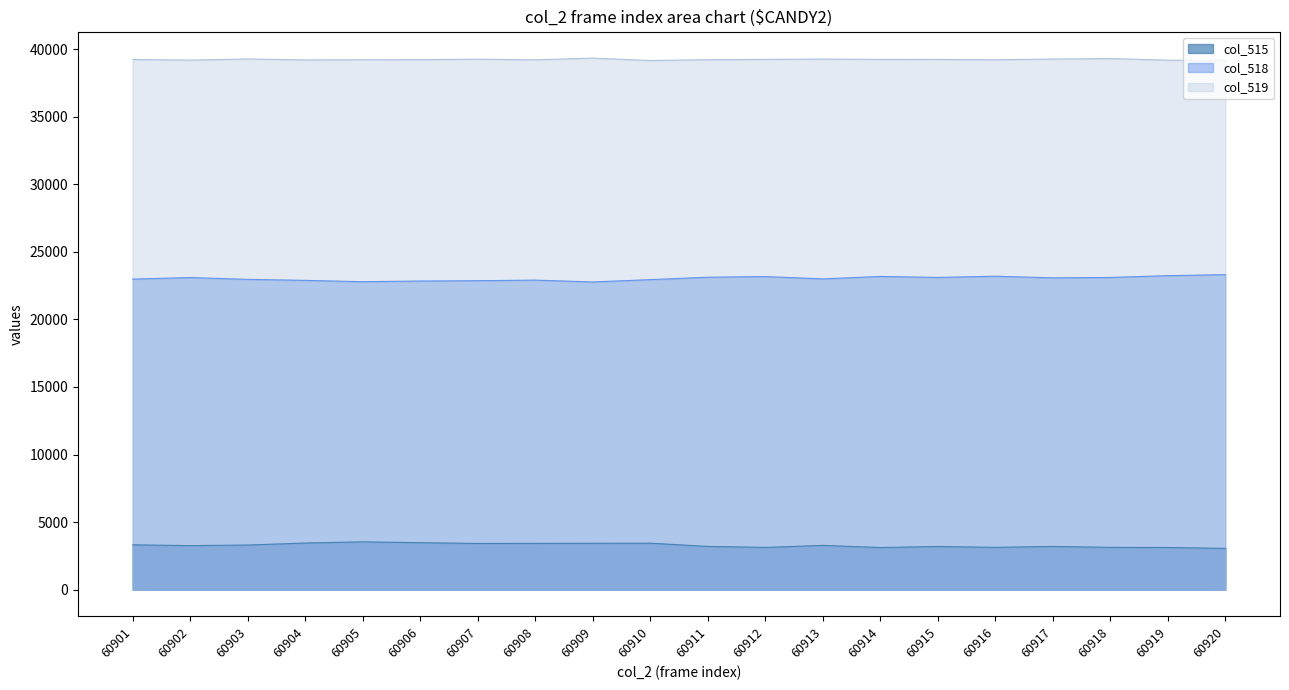

List the labels in order of value, largest first.

60905, 60906, 60904, 60910, 60909, 60908, 60907, 60901, 60903, 60913, 60902, 60911, 60917, 60915, 60916, 60918, 60912, 60919, 60914, 60920